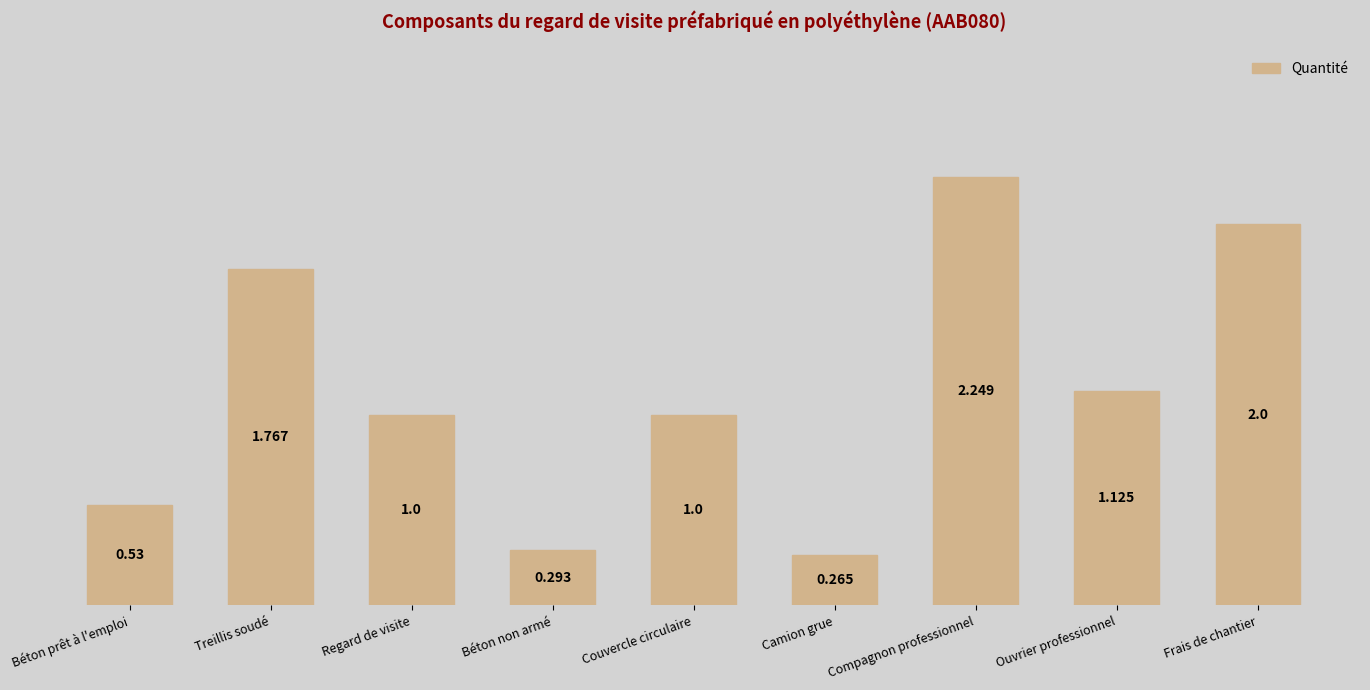

Count the number of categories in the chart.

9